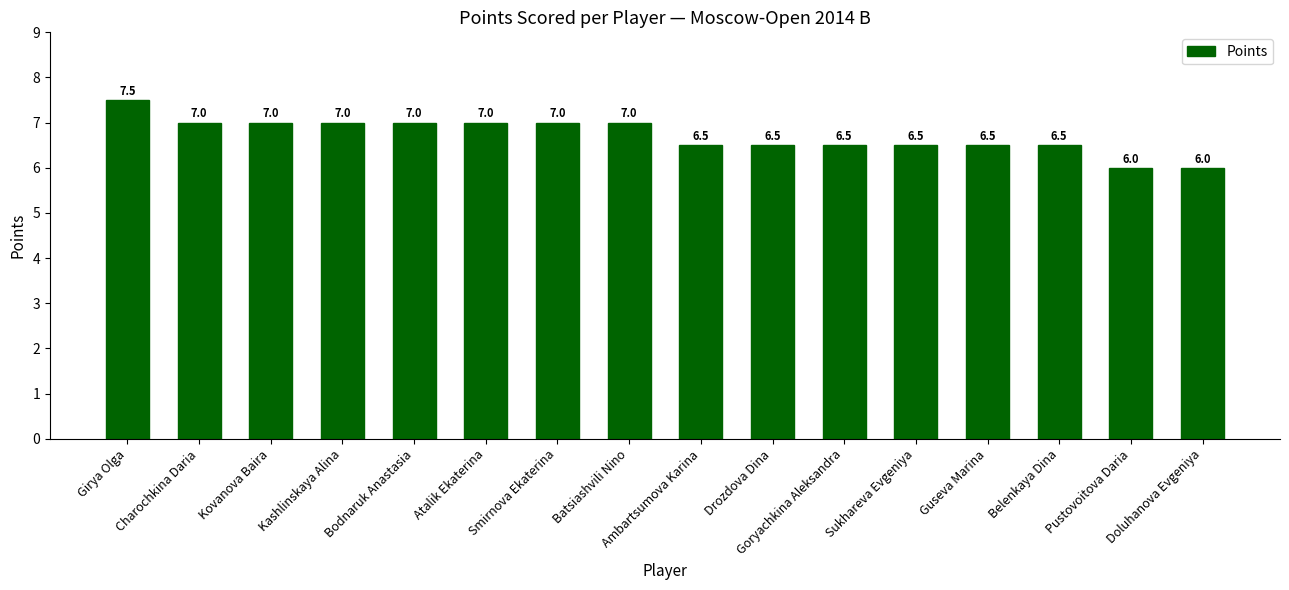

What is the change in value from Atalik Ekaterina to Drozdova Dina?

-0.5